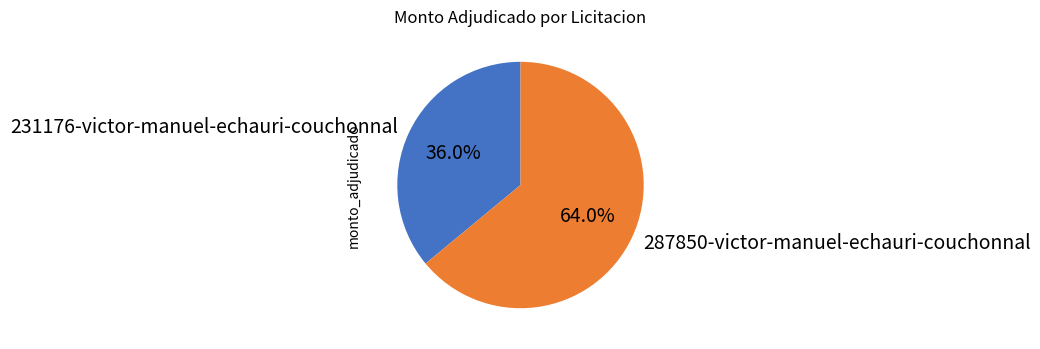

Does any single category account for the majority?

Yes